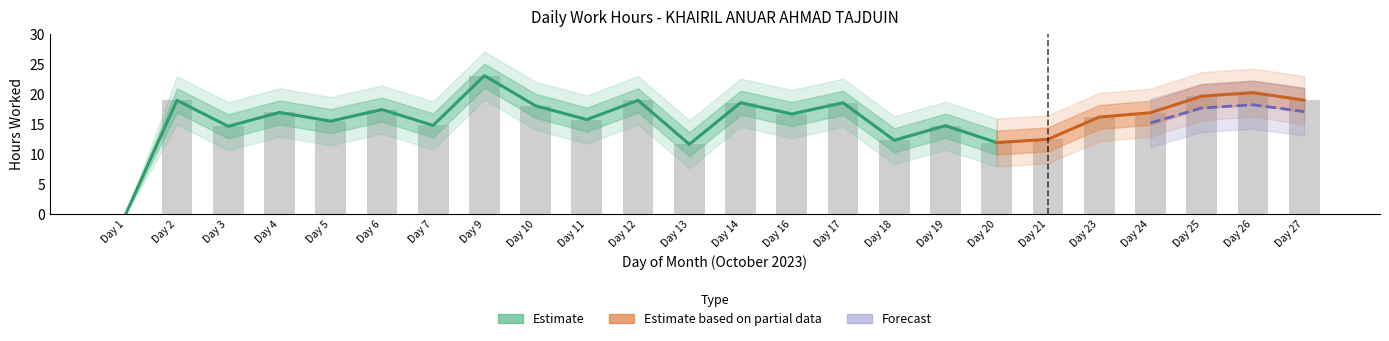

Is the value of Low_upper at 21 greater than the value of Low_lower at 9?

No